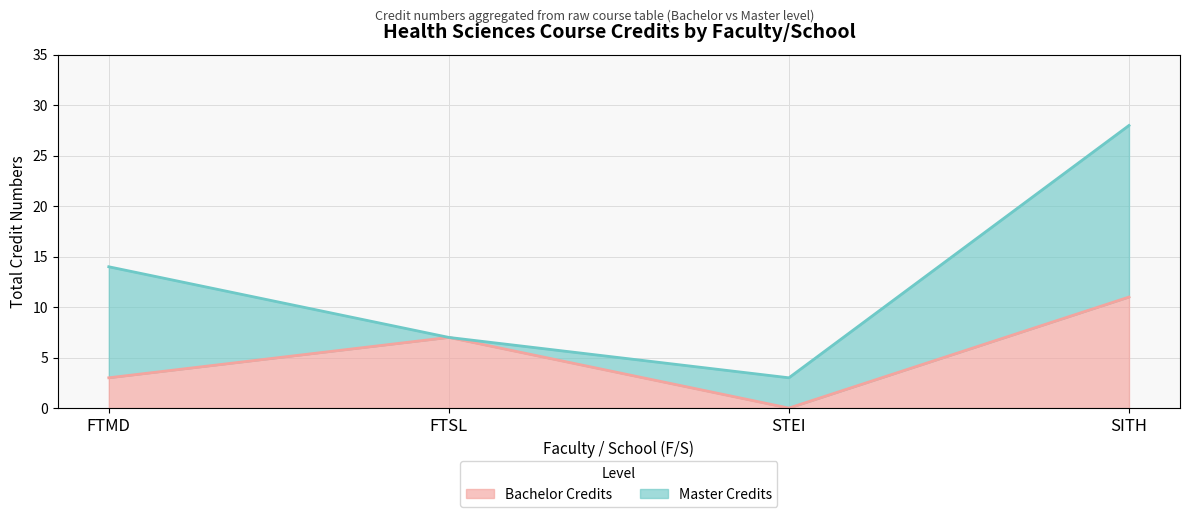

List the labels in order of value, largest first.

SITH, FTSL, FTMD, STEI